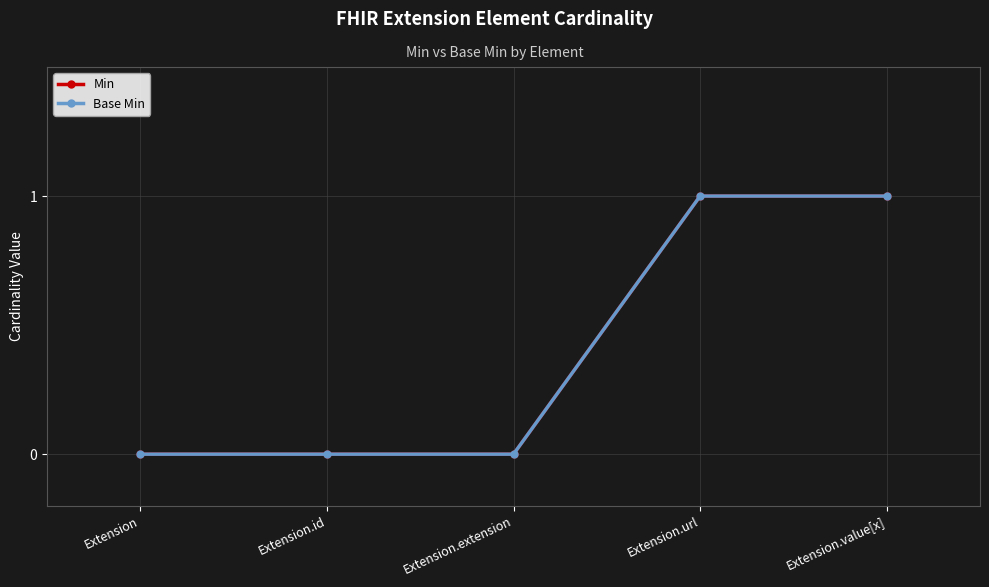

Is this an area chart (filled region under the line)?

No